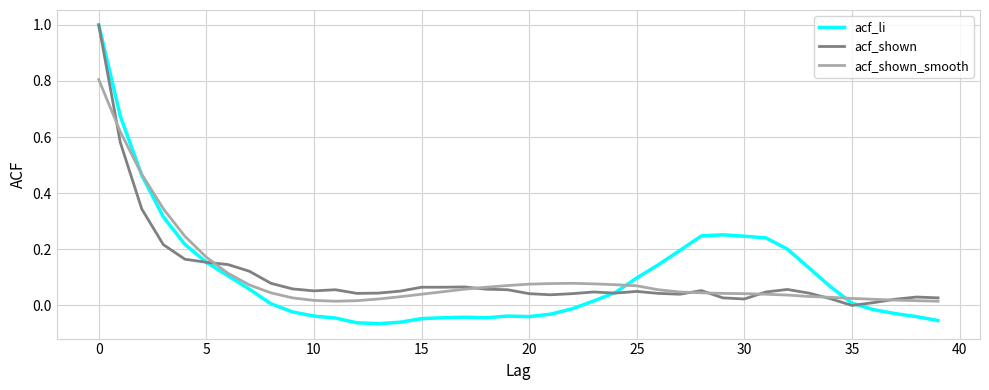

At how many categories does at least one series exceed 0?

40